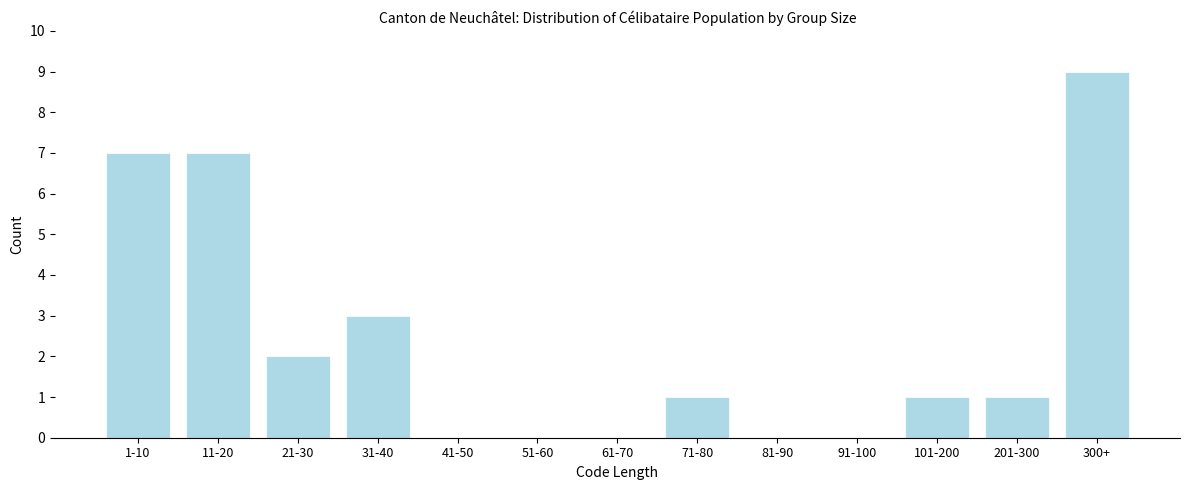

Reading right to left, extract all data points from this chart.

300+=9	201-300=1	101-200=1	91-100=0	81-90=0	71-80=1	61-70=0	51-60=0	41-50=0	31-40=3	21-30=2	11-20=7	1-10=7